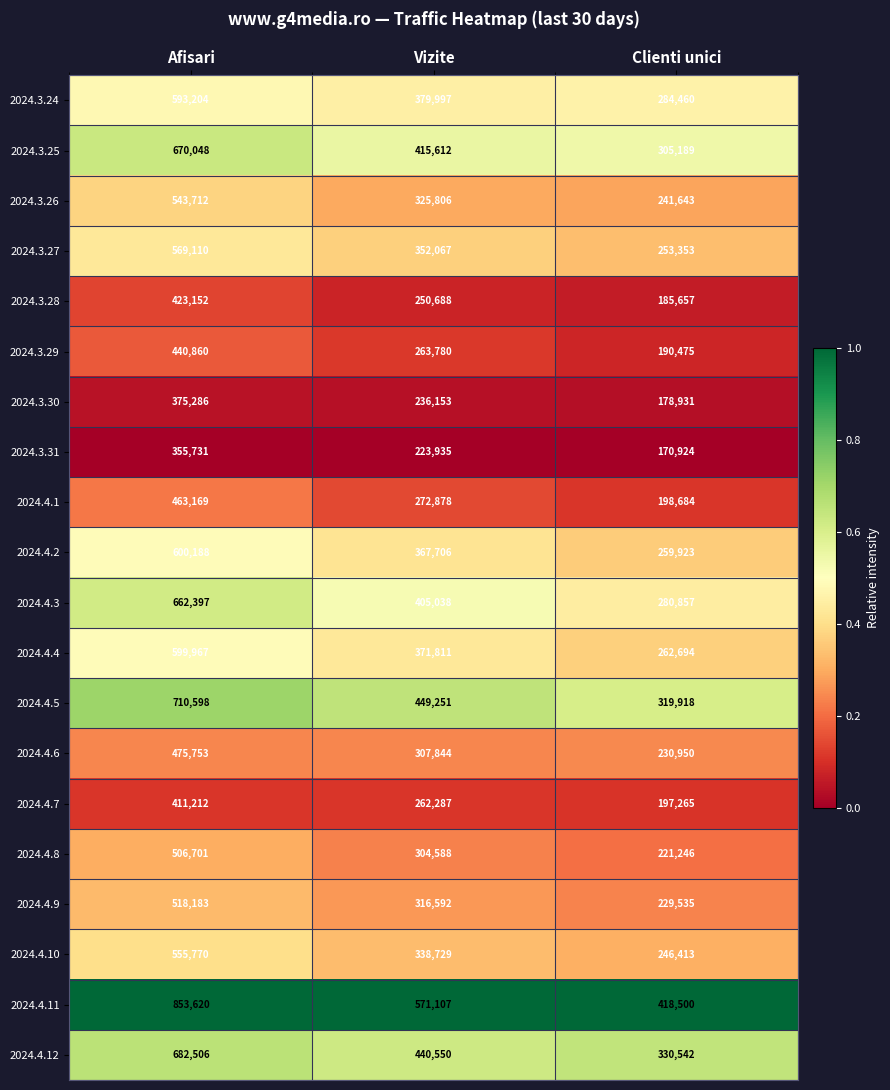

What is the difference between the maximum and minimum values in the 2024.4.12 series?

351964